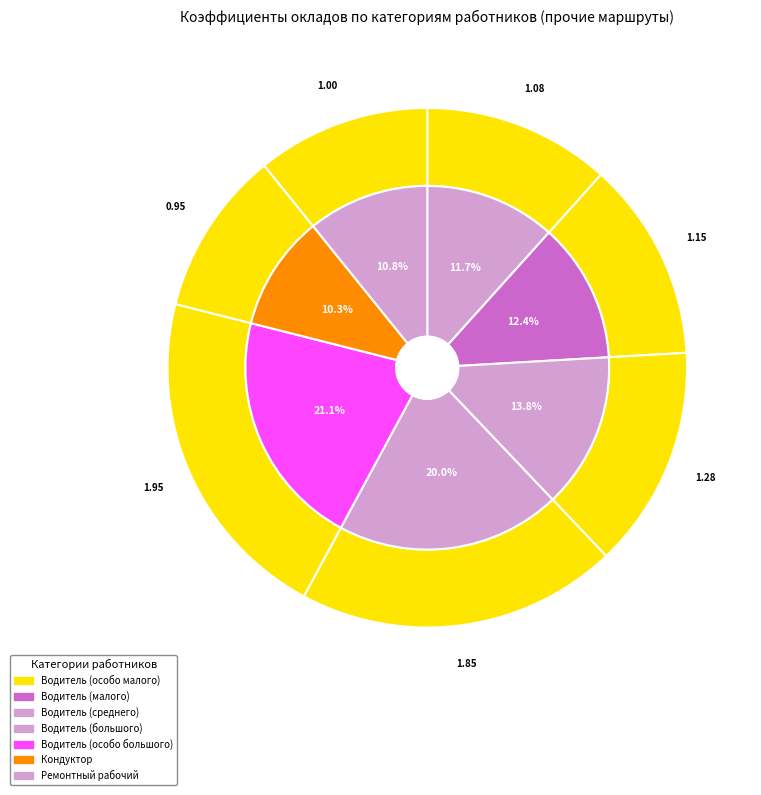

To the nearest percent, what is the difference between the largest and smallest slice percentages?

11%